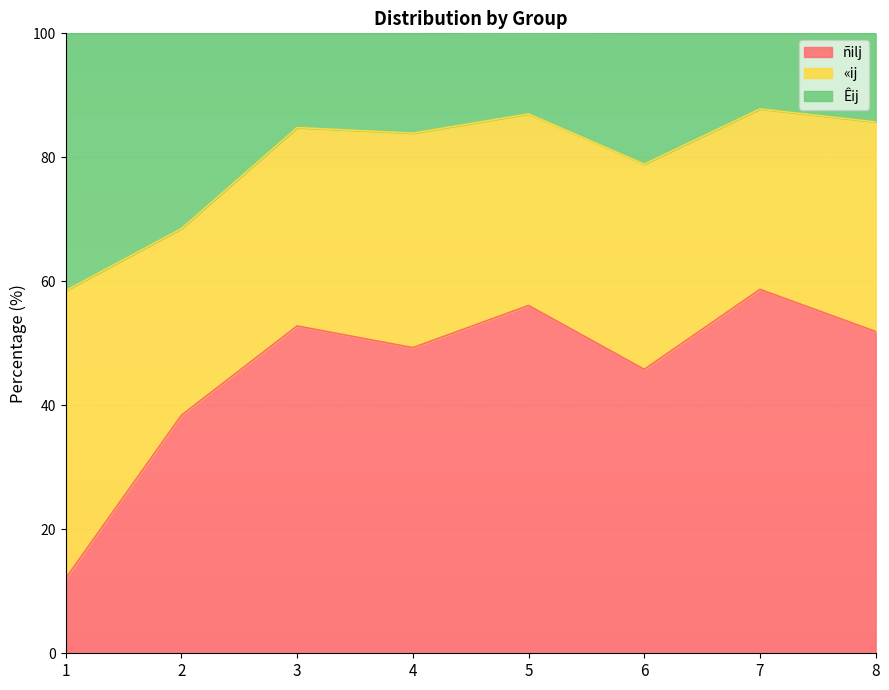

The value of ñilj at 3 is 81.1. True or false?

False